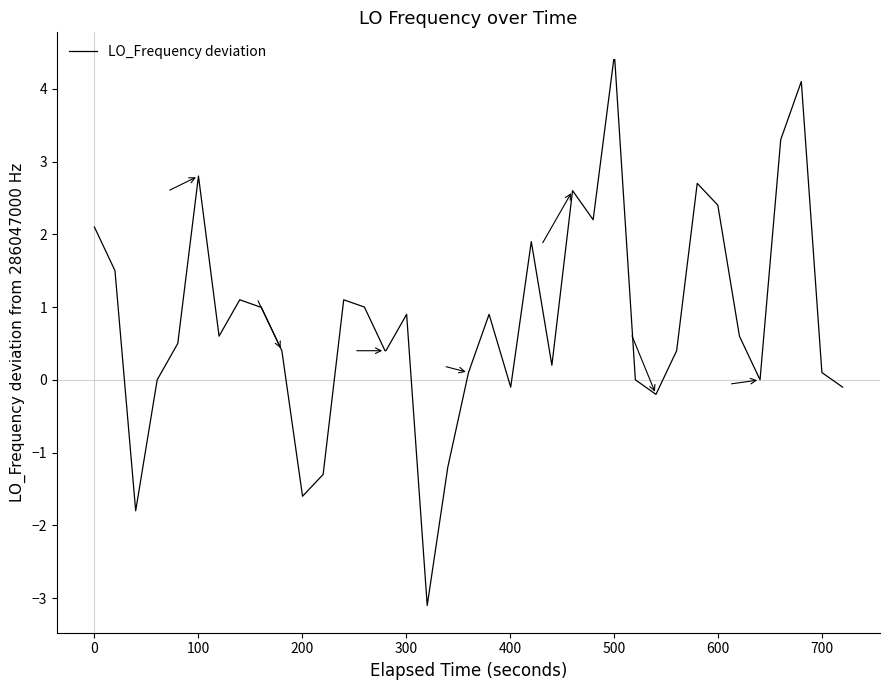

What is the difference between the maximum and minimum values?

7.5